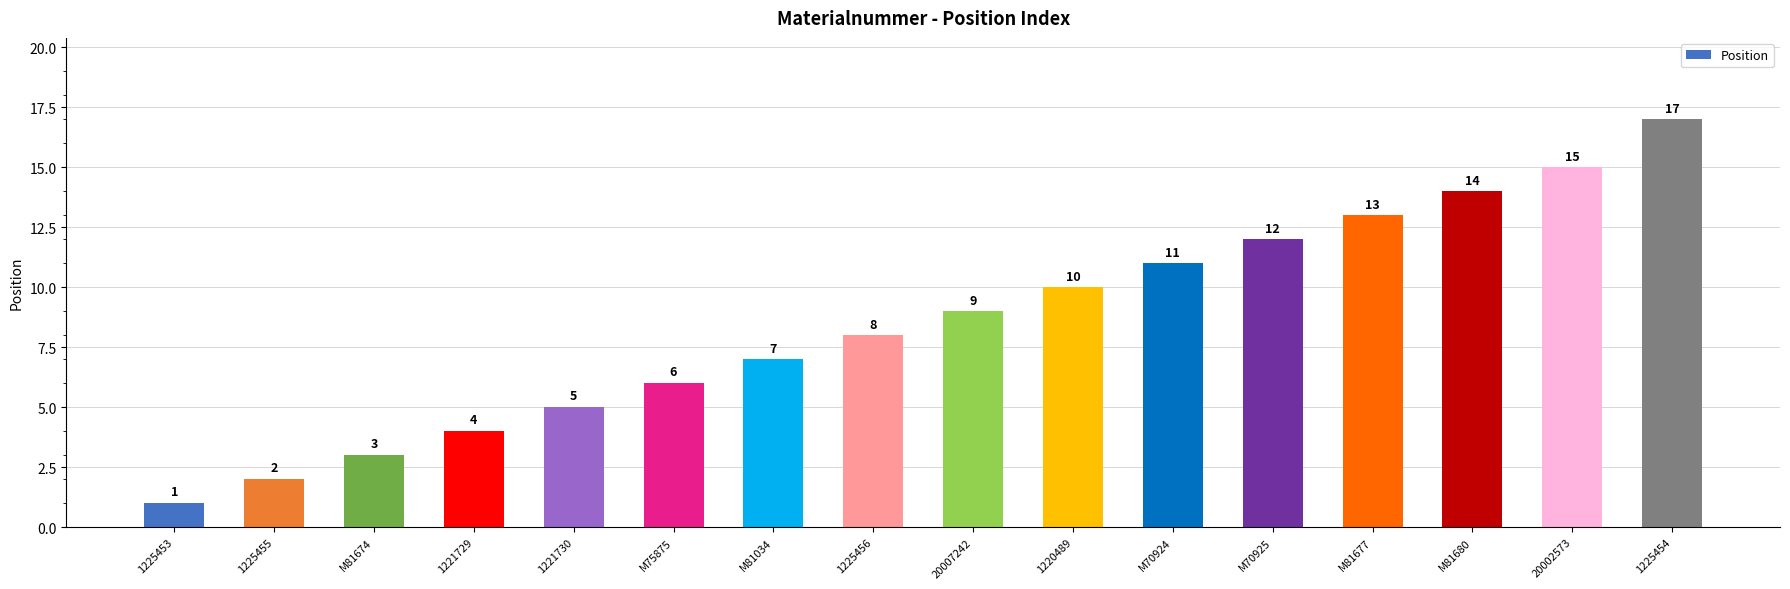

At which category does the chart reach its minimum across all series?

1225453